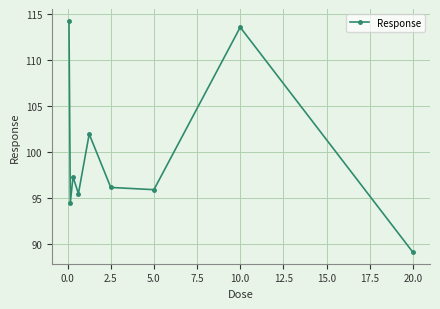

How many points are lower than both their immediate neighbors (excluding endpoints)?

3